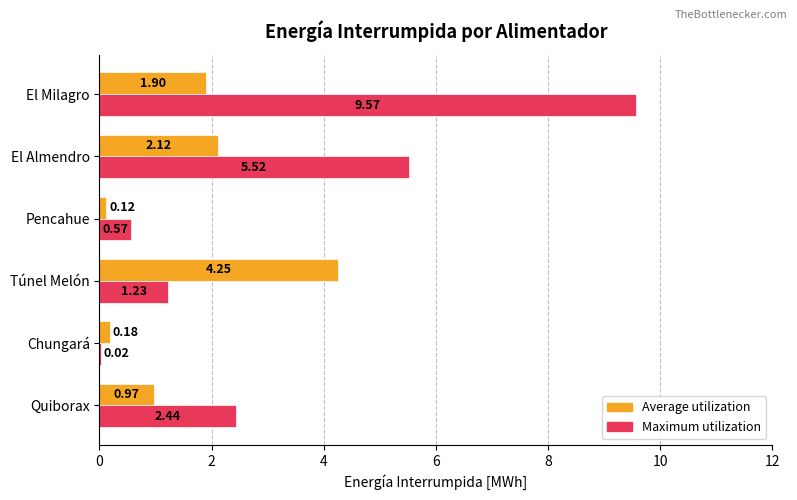

Which series has the largest range (max minus min)?

Maximum utilization